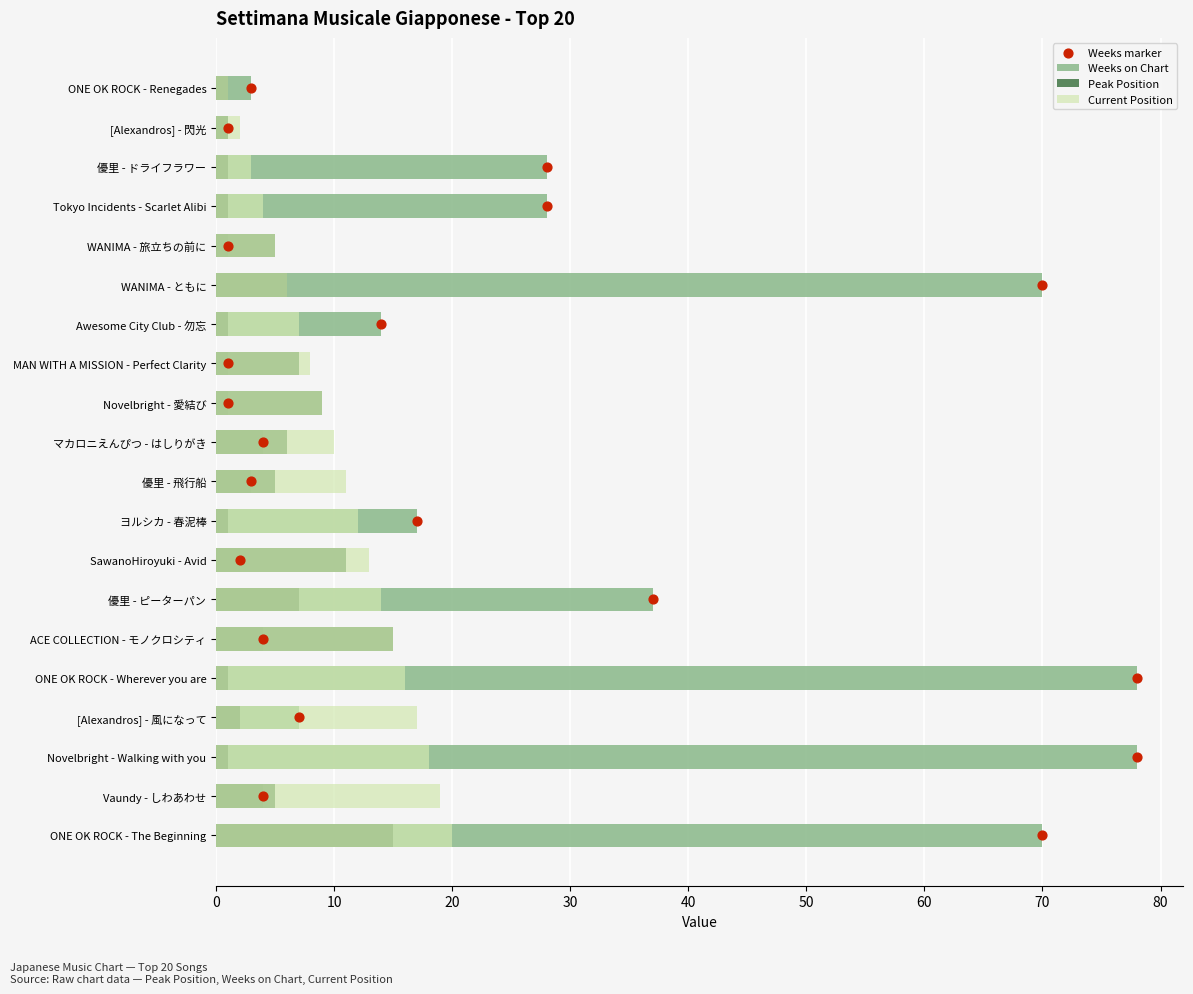

Which series has the largest total across all categories?

Weeks on Chart